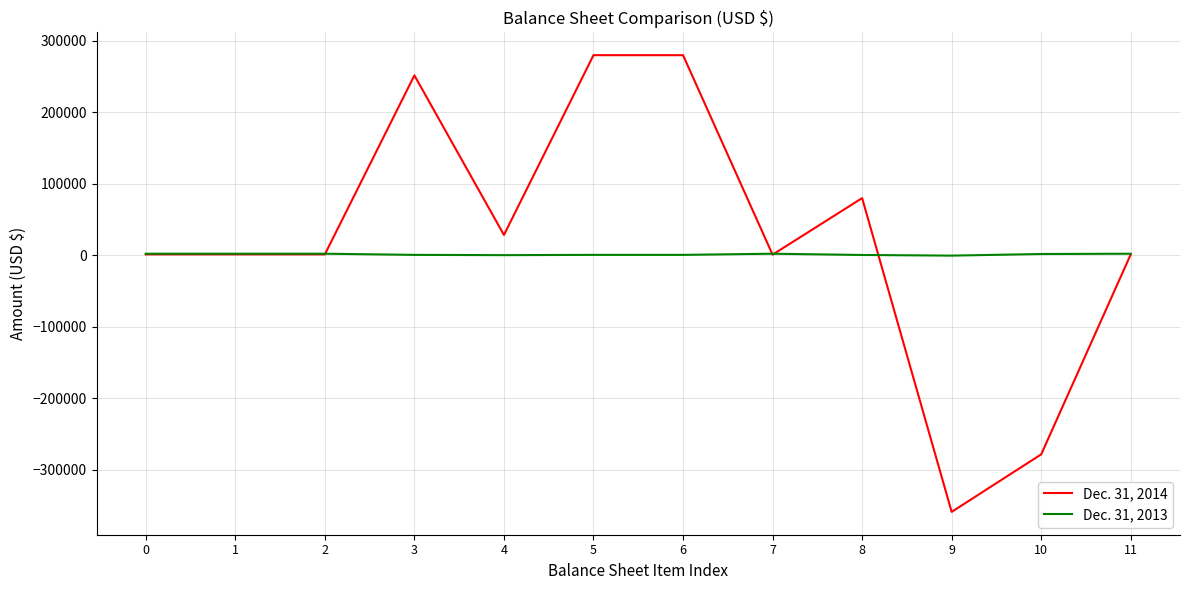

What is the total value across all series at 7?

2690